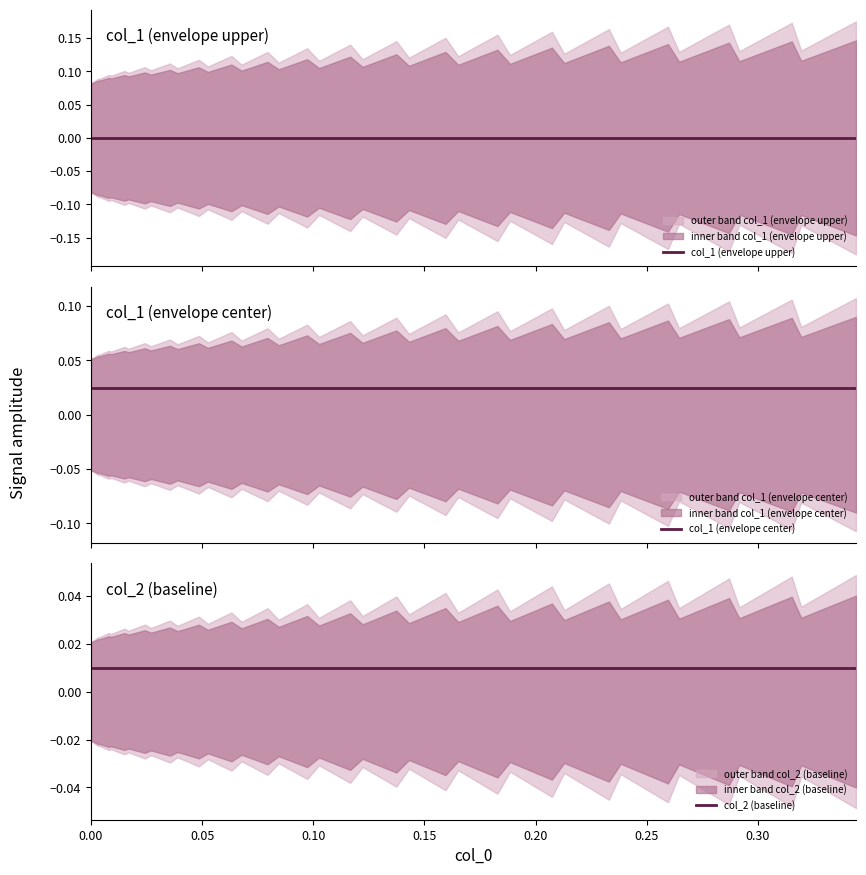

True or false: col_2 (baseline) and col_1 (envelope center) intersect in this chart.

False